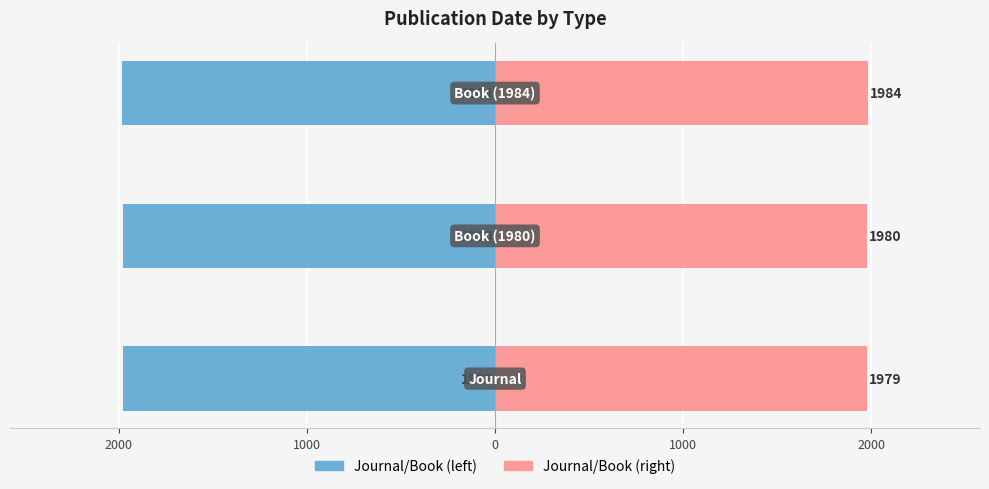

What is the maximum value for Date (right)?

1984